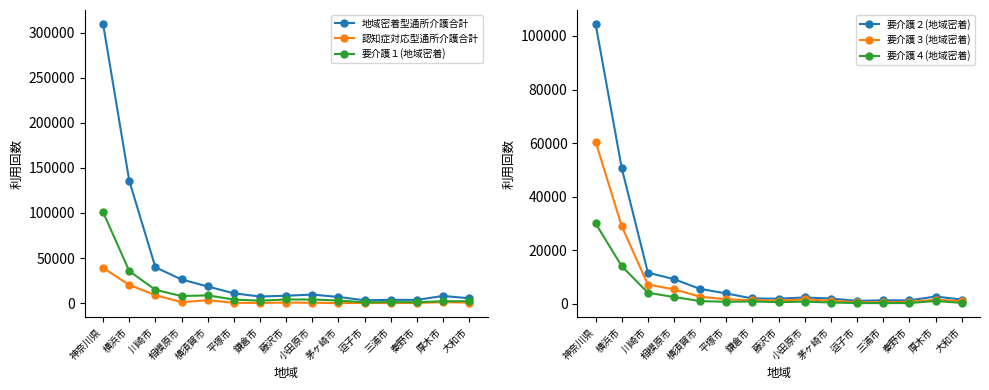

Rank the series by their maximum value, from lowest to highest.

要介護４(地域密着), 認知症対応型通所介護合計, 要介護３(地域密着), 要介護１(地域密着), 要介護２(地域密着), 地域密着型通所介護合計